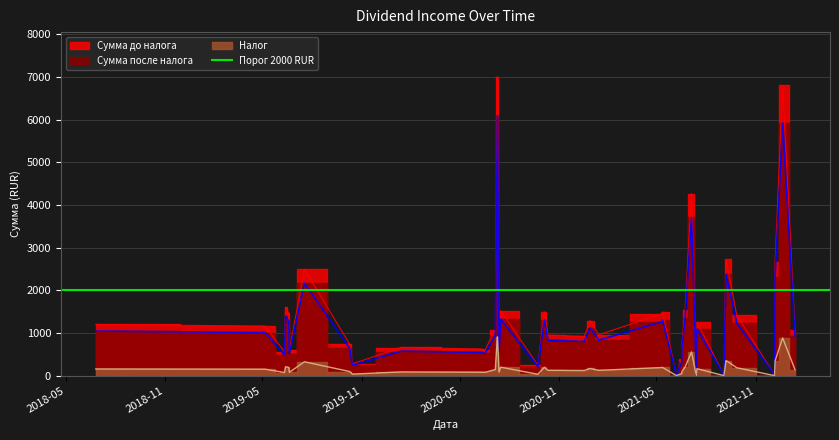

How many categories are shown in the chart?

39